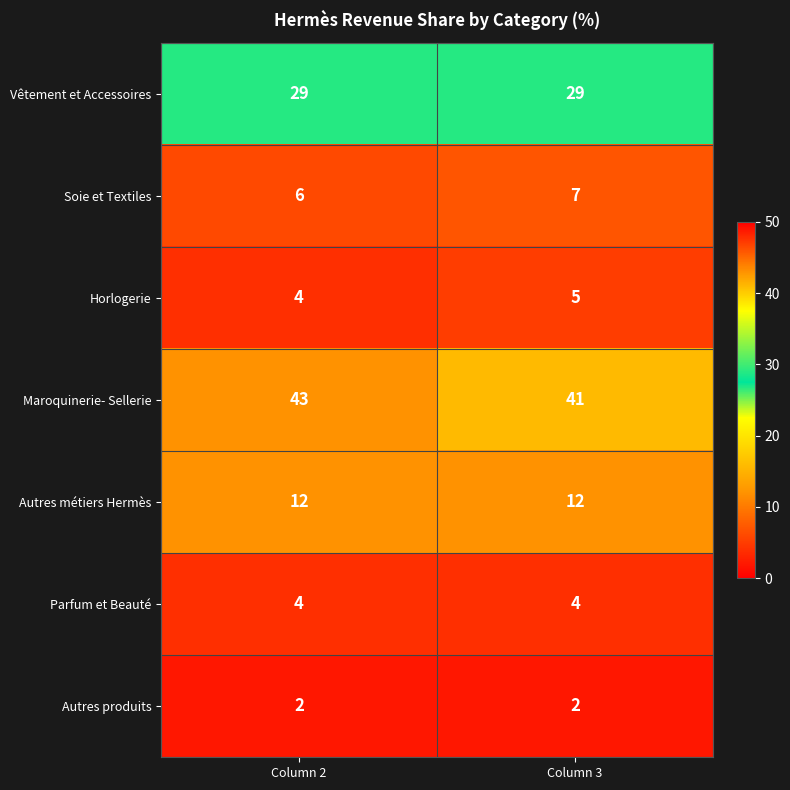

Rank the series at Column 3 from lowest to highest value.

Autres produits, Parfum et Beauté, Horlogerie, Soie et Textiles, Autres métiers Hermès, Vêtement et Accessoires, Maroquinerie- Sellerie